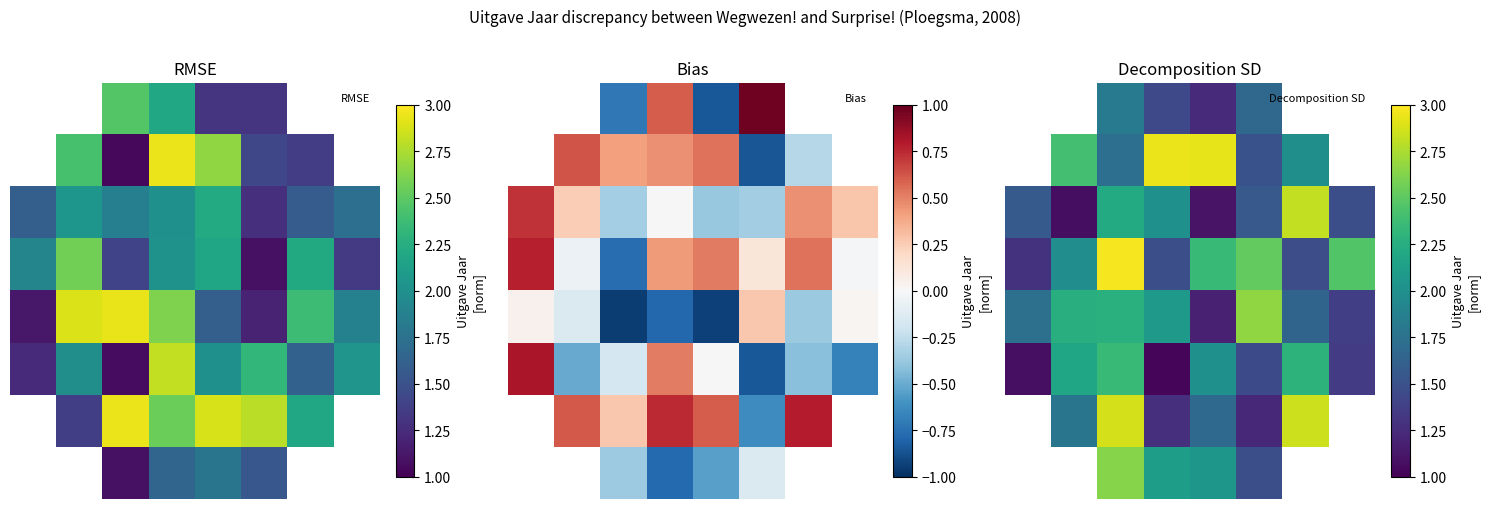

What is the difference between the maximum and minimum values in the 2 series?

1.7